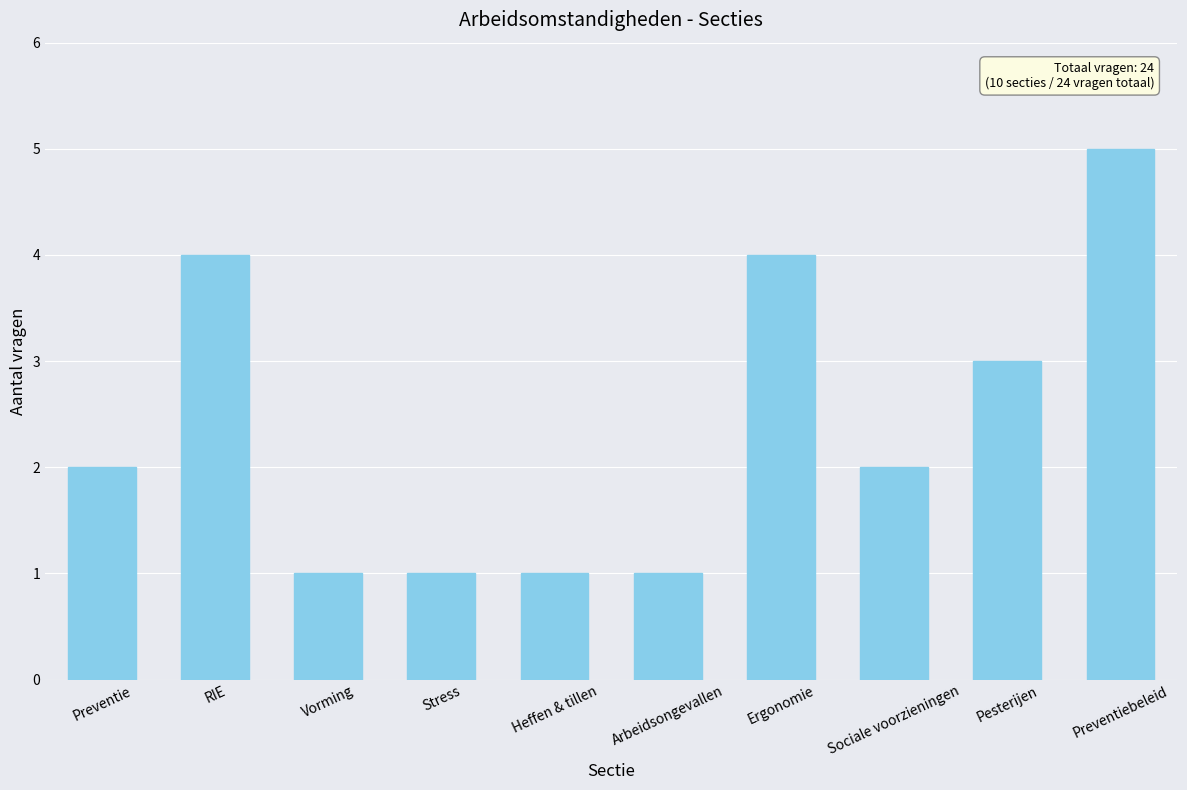

What is the change in value from Preventie to Preventiebeleid?

+3